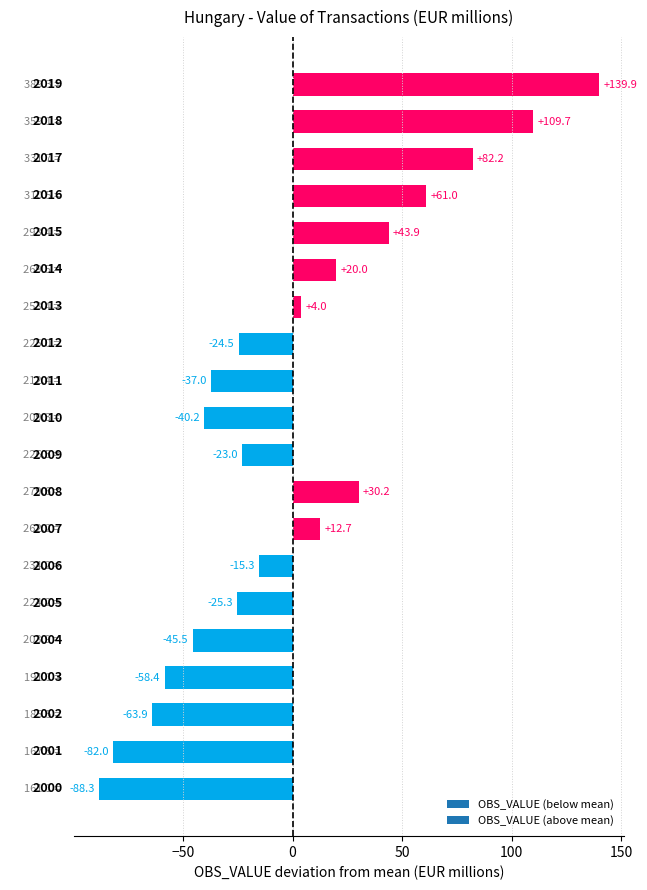

How many negative values are there?

11